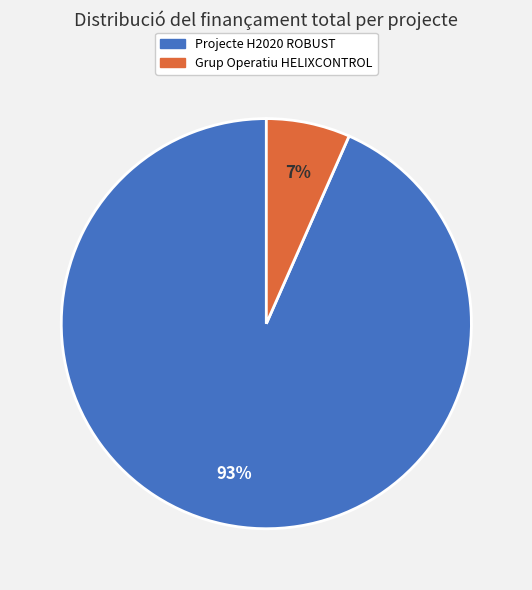

To the nearest percent, what is the combined percentage of Grup Operatiu HELIXCONTROL and Projecte H2020 ROBUST?

100%